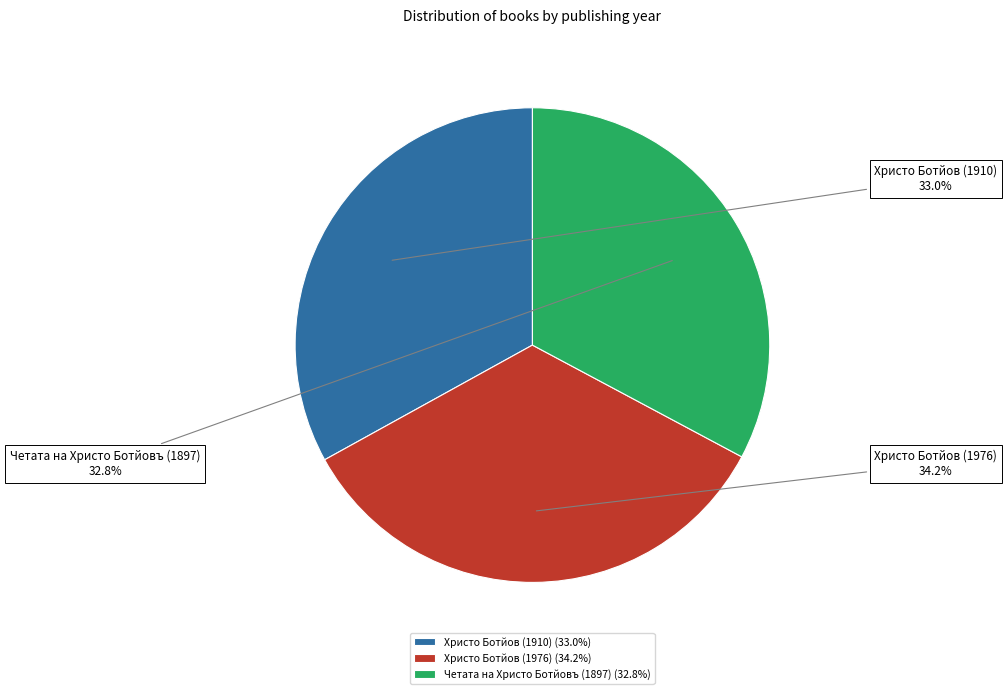

How much of the chart is everything except Четата на Христо Ботйовъ (1897)?

67.2%